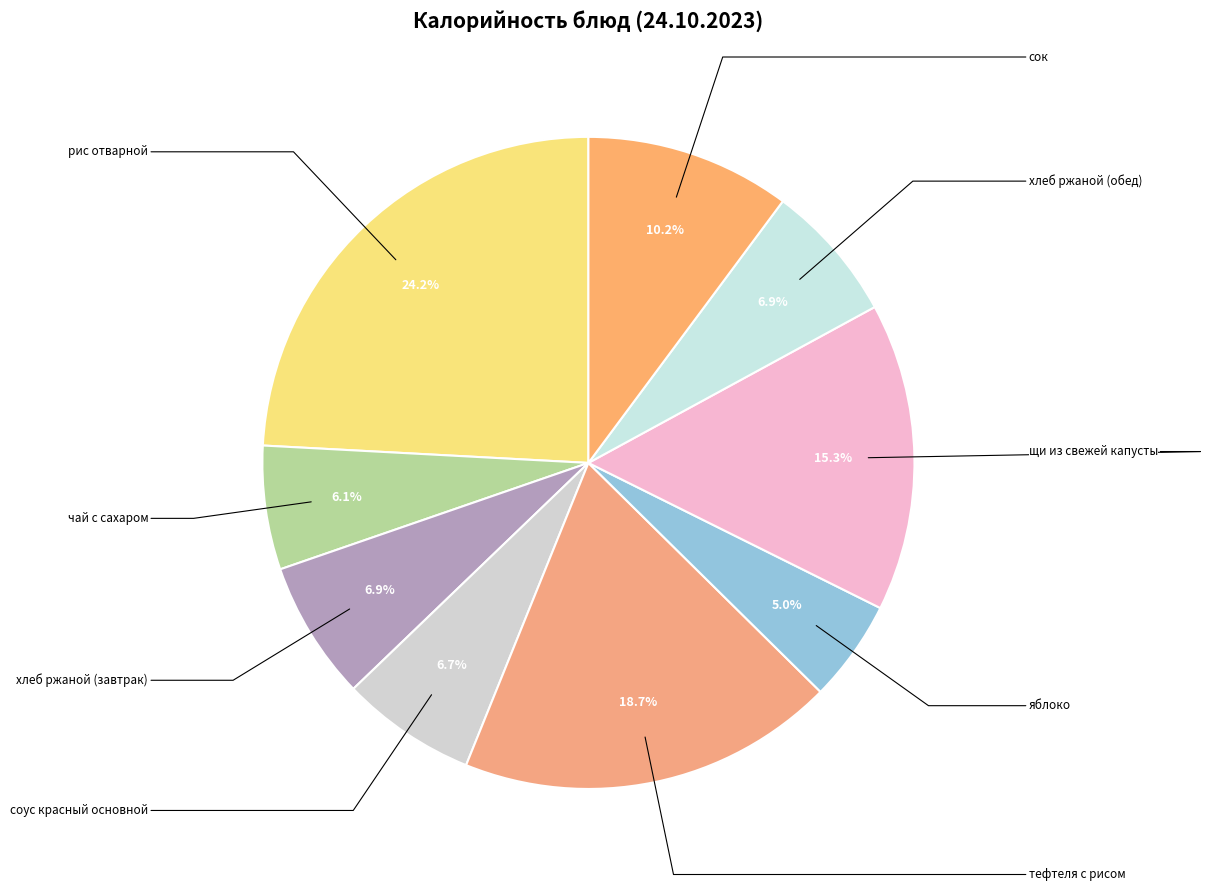

Count the number of slices in the pie.

9